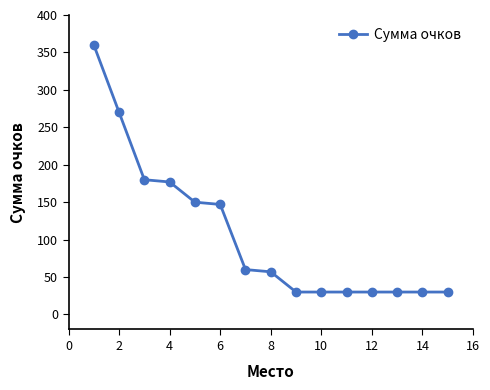

How many lines are shown in the chart?

1